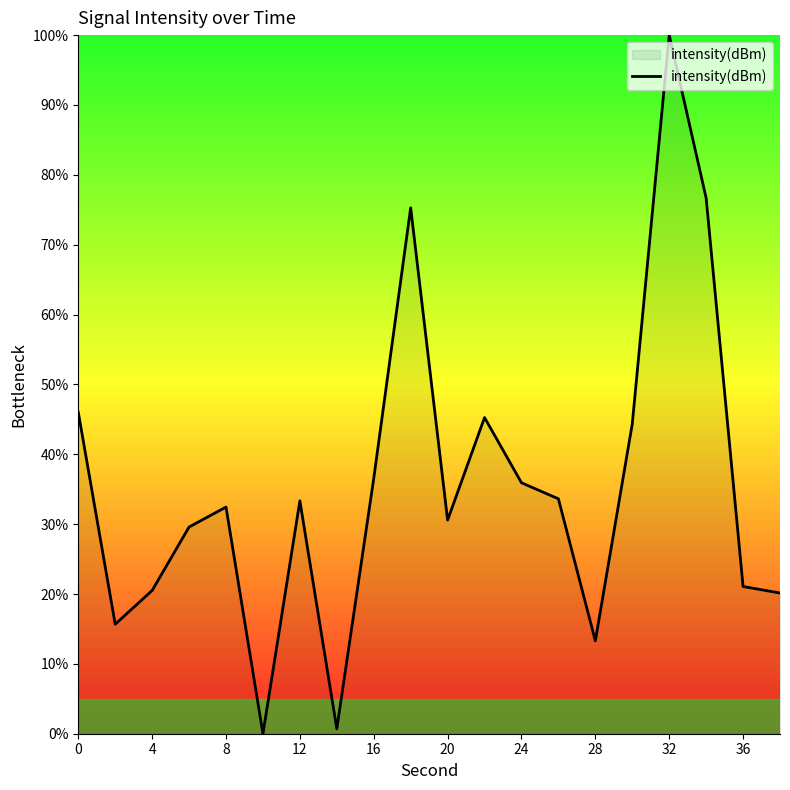

What is the difference between the maximum and minimum values?

100.0